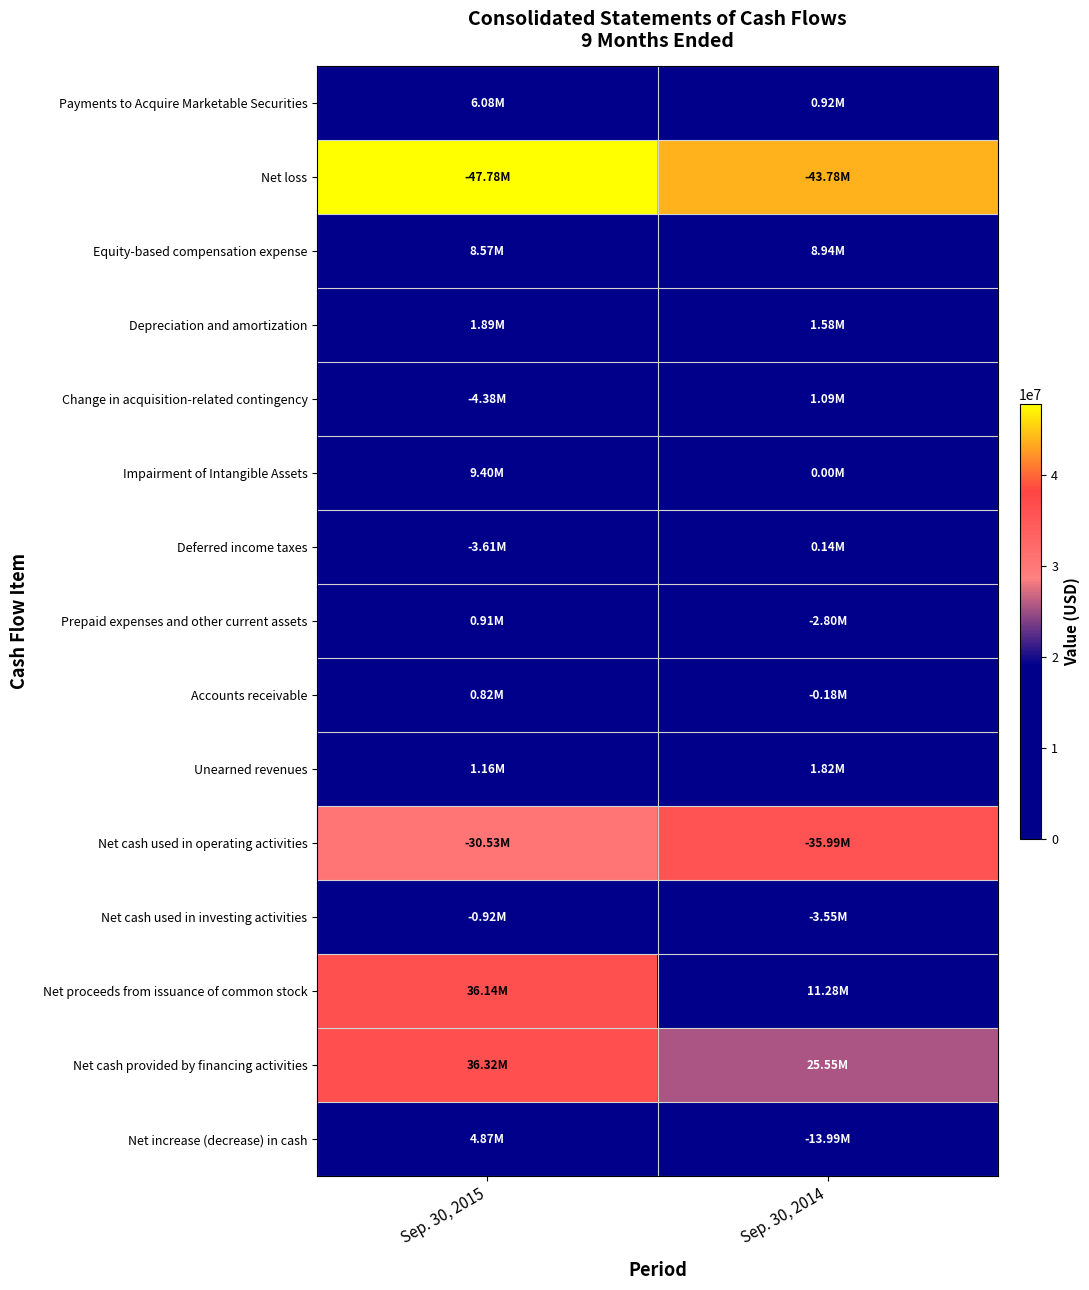

At how many categories does at least one series exceed 15268814?

2